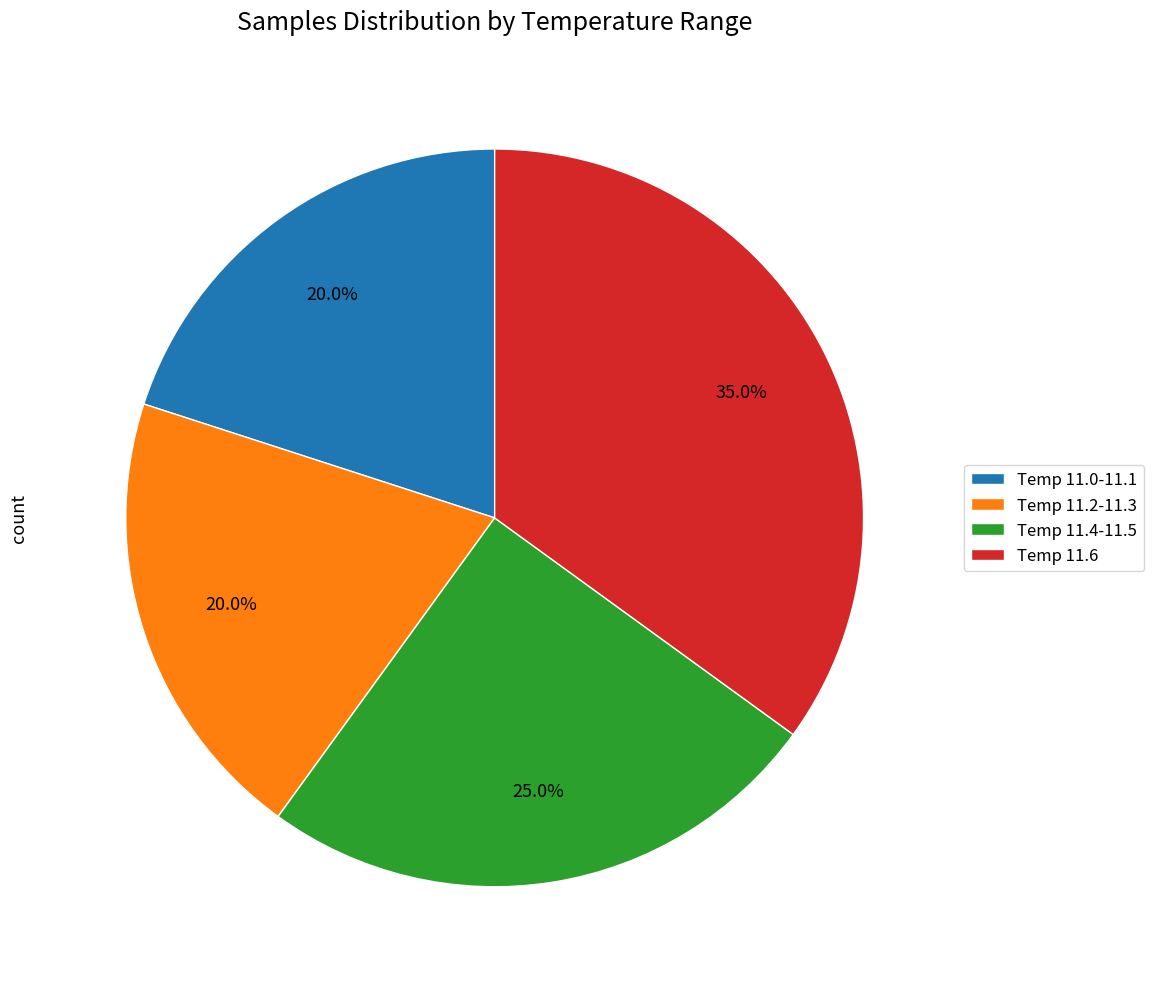

Approximately how many times larger is the value at Temp 11.0-11.1 compared to Temp 11.2-11.3?

1.0